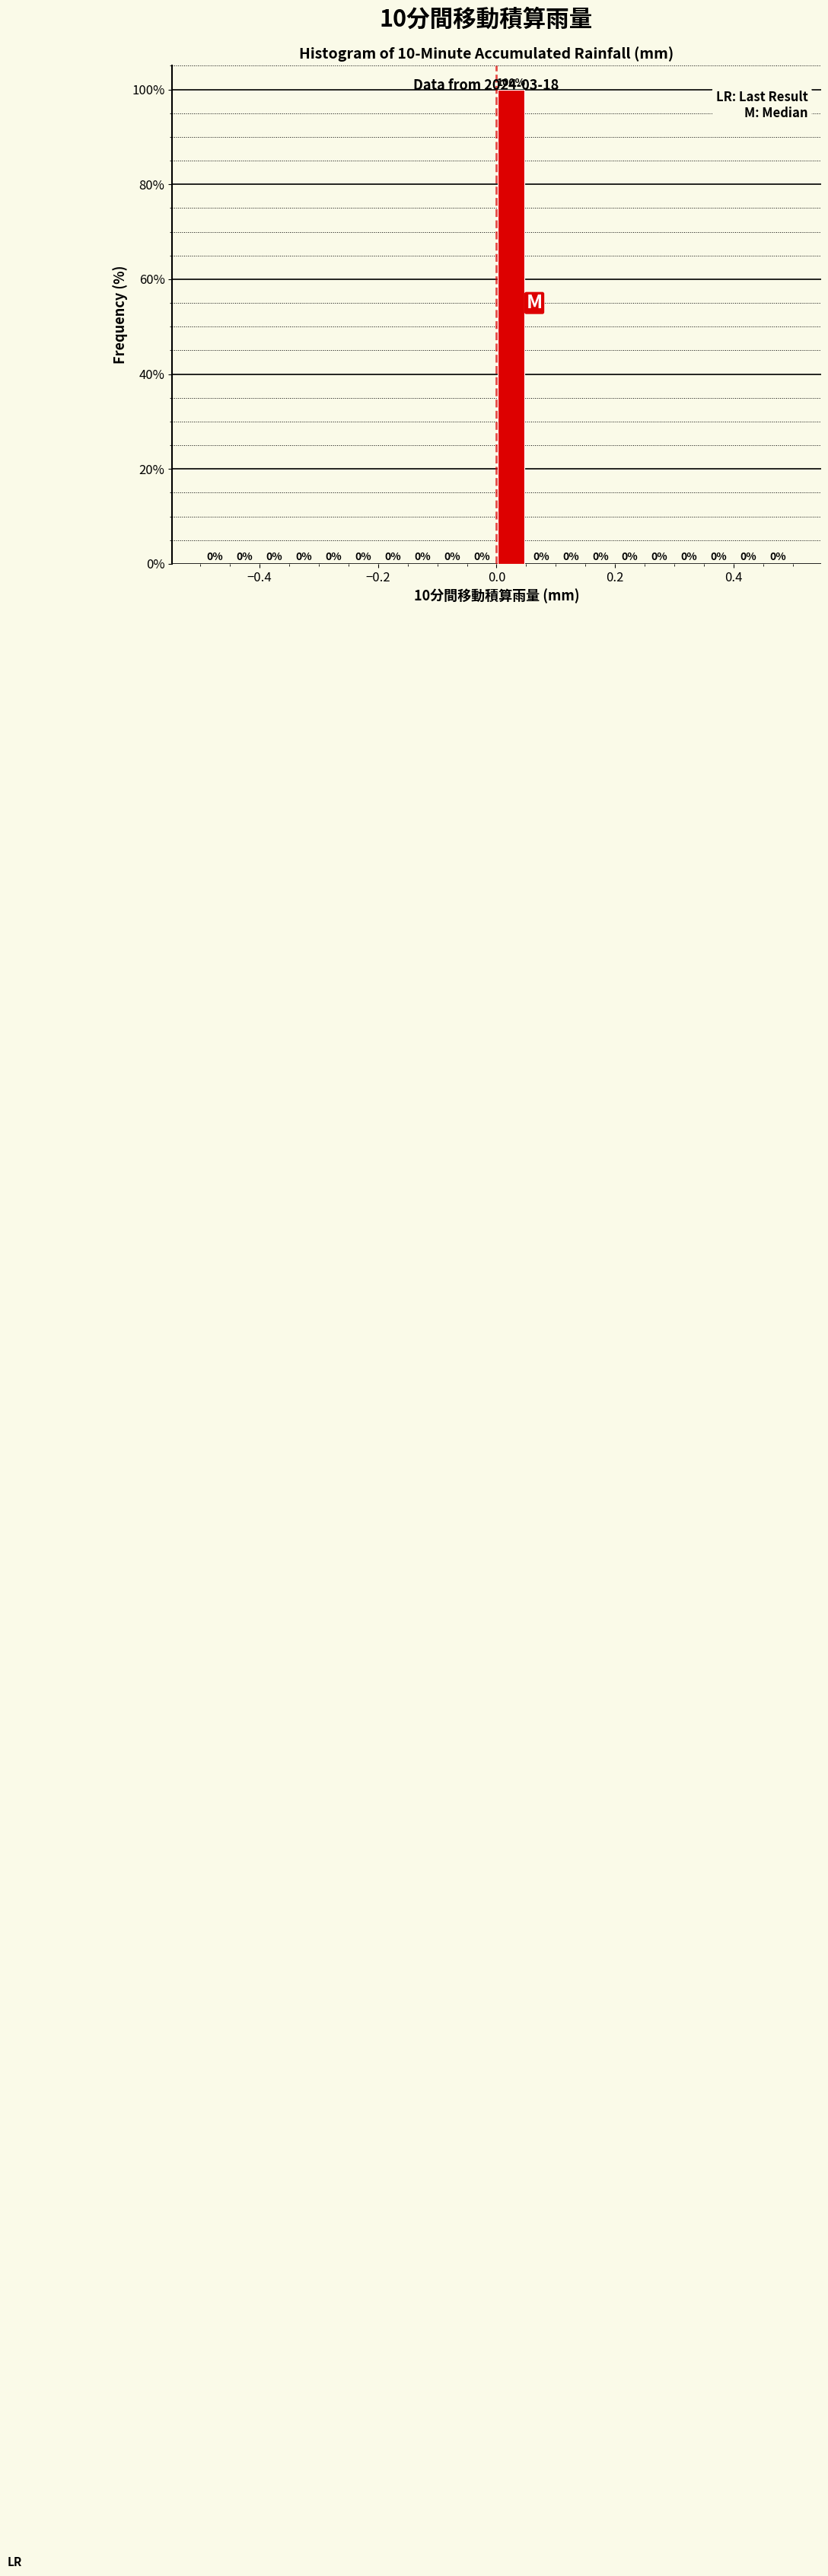

Around what value on the x-axis is the tallest bar? Give the approximate position of its centre, as read against the axis.

0.02